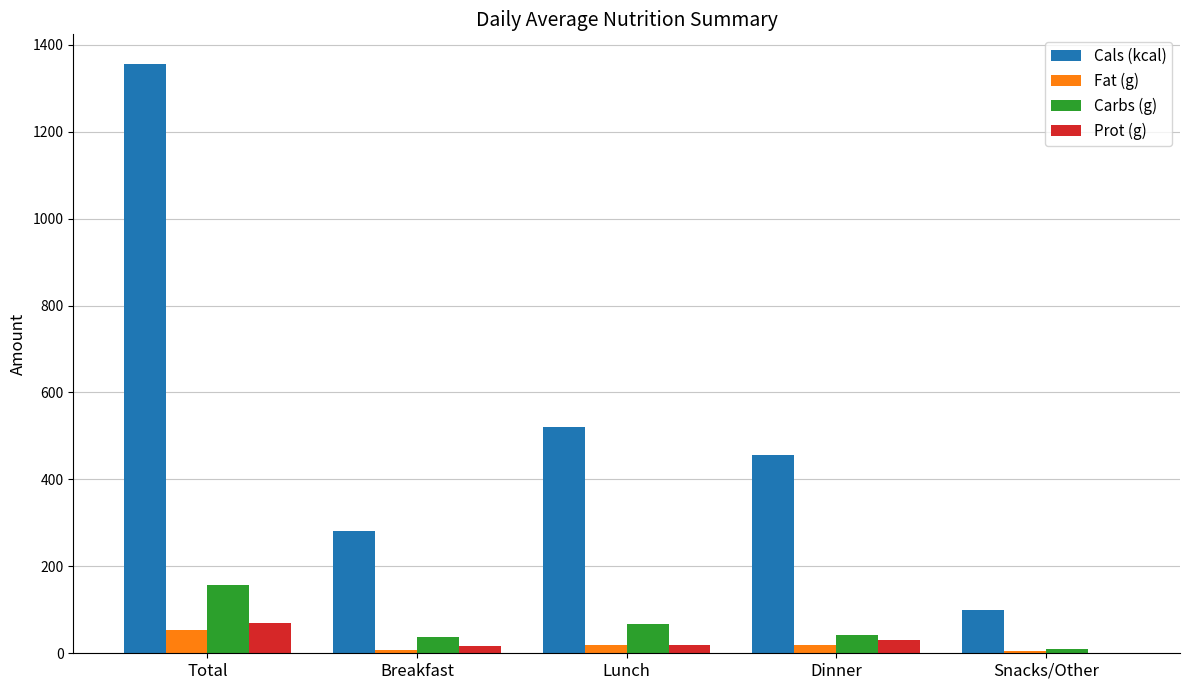

Which category has the highest value in the Carbs (g) series?

Total